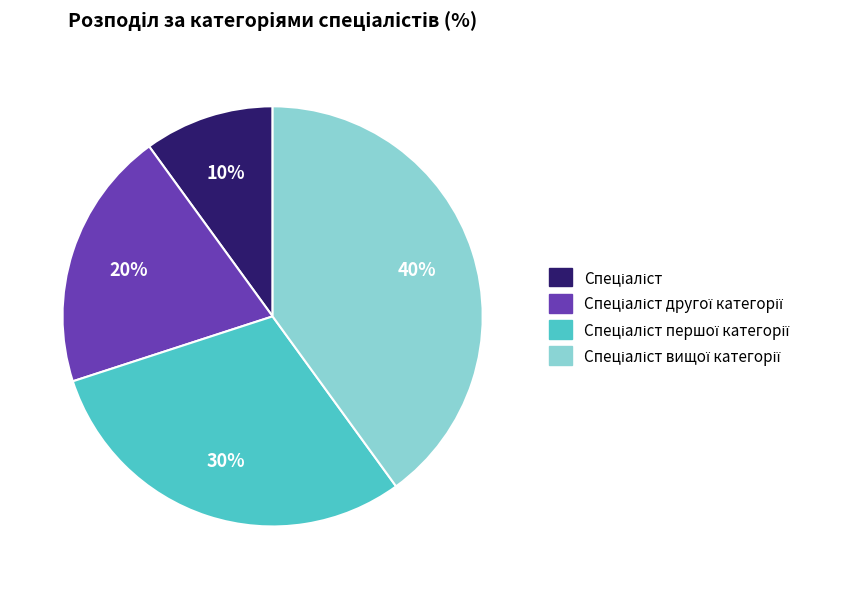

Is there any slice that represents more than half of the pie?

No